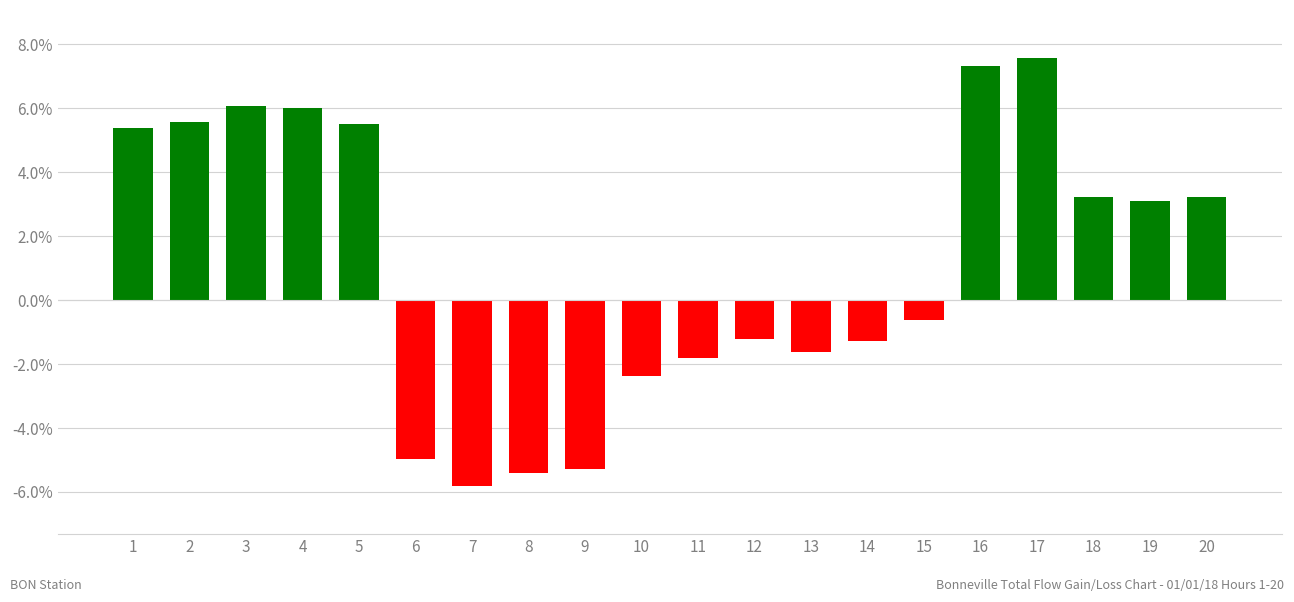

At which label is the value closest to 0?

15